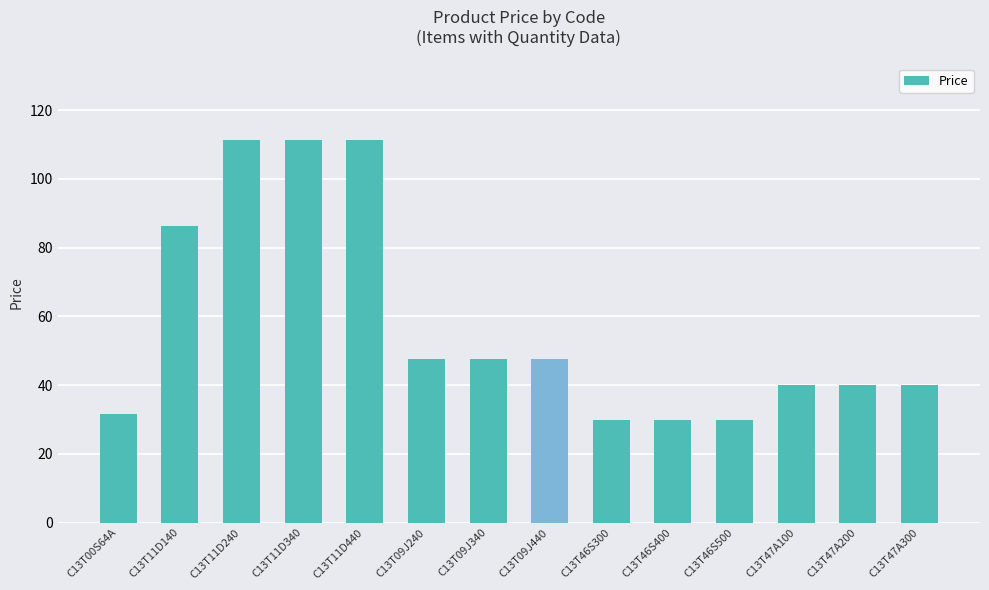

What is the ratio of the value at C13T09J440 to the value at C13T46S400?

1.6